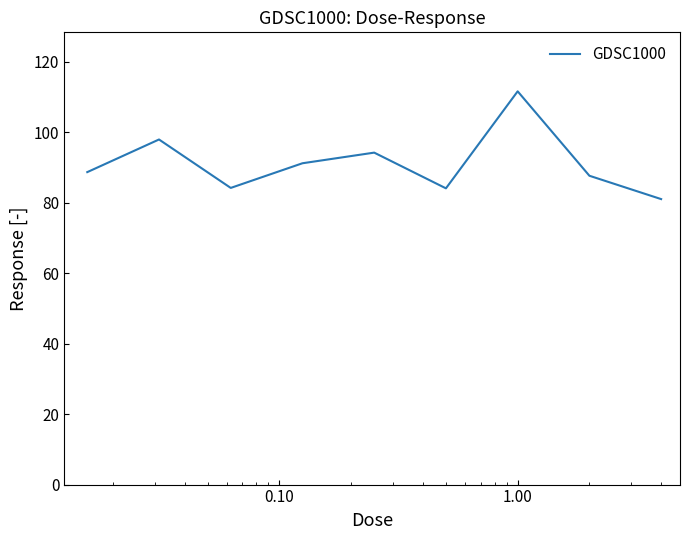

Does the chart display data point markers on the line(s)?

No